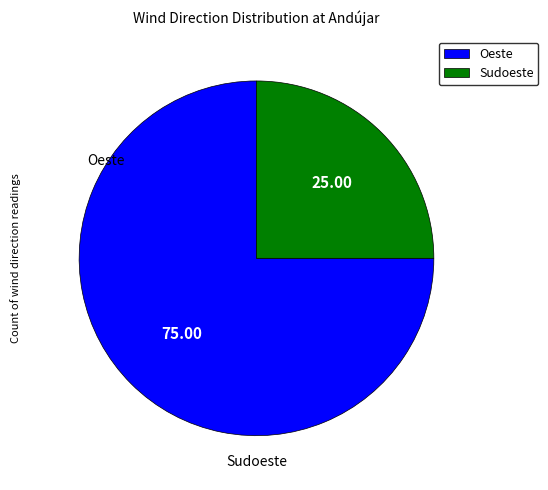

Do Oeste and Sudoeste together represent more than half of the pie?

Yes